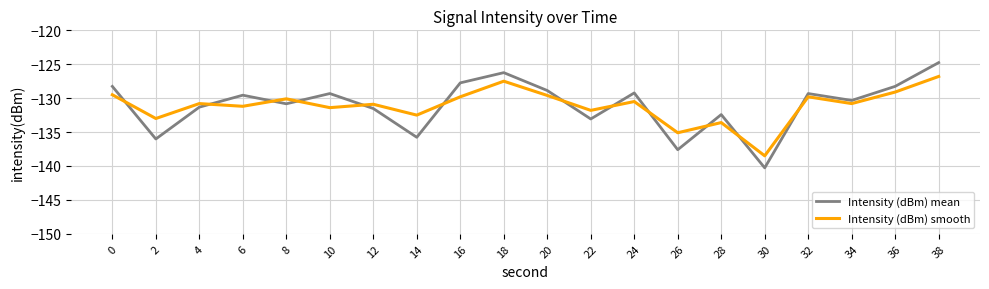

Which series has the widest spread of values?

Intensity (dBm) mean